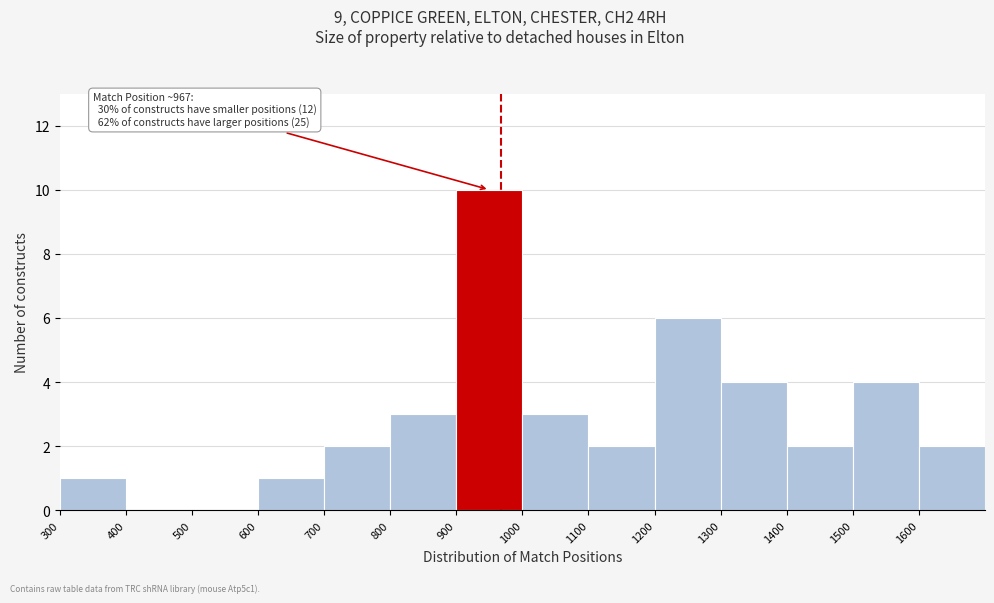

Which range on the x-axis has the tallest bar?

900 to 1000